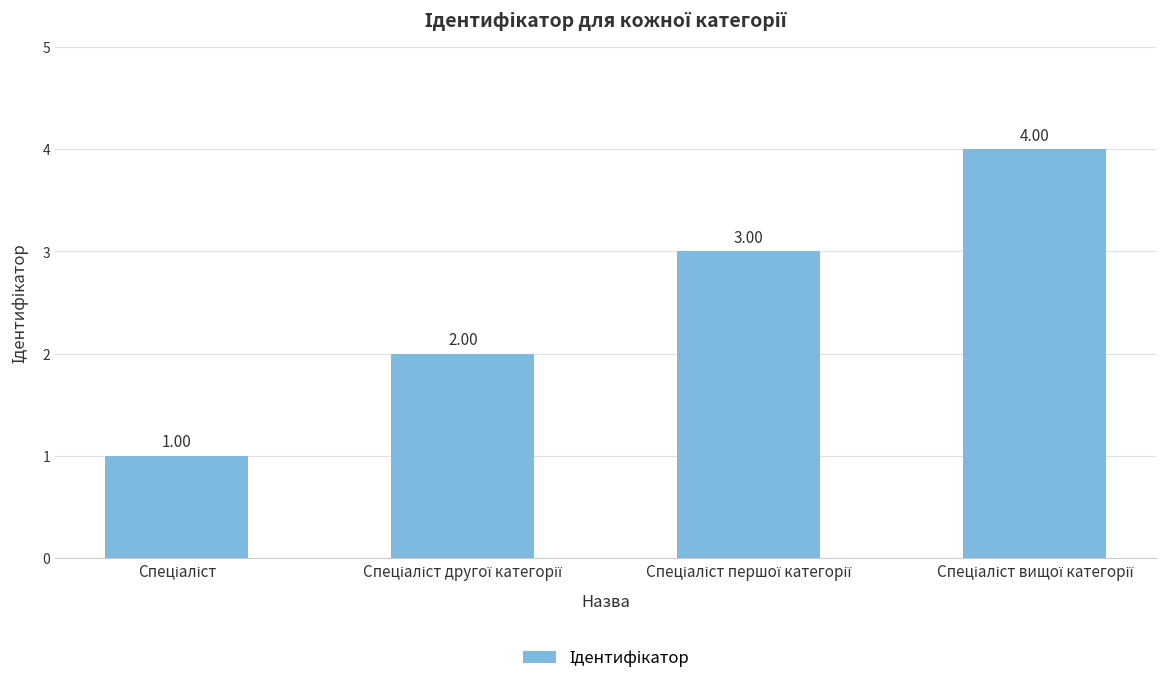

What is the sum of all values?

10